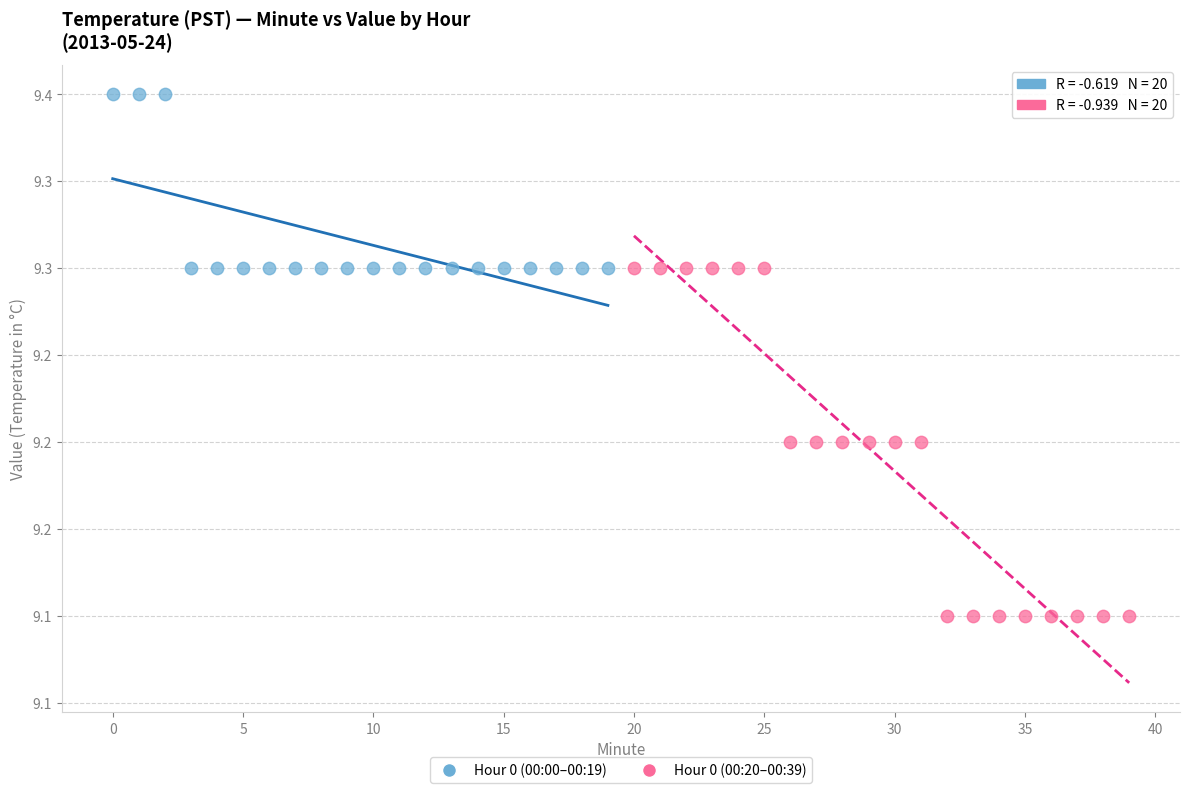

What are all the series names shown in the legend?

Hour 0 (00:00–00:19), Hour 0 (00:20–00:39)